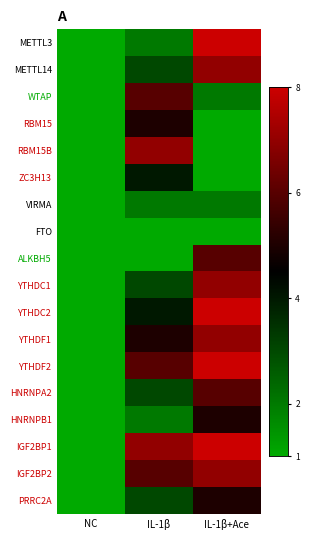

Reading right to left, what are all the values shown in this chart?

METTL3: IL-1β+Ace=8	IL-1β=2	NC=1
METTL14: IL-1β+Ace=7	IL-1β=3	NC=1
WTAP: IL-1β+Ace=2	IL-1β=6	NC=1
RBM15: IL-1β+Ace=1	IL-1β=5	NC=1
RBM15B: IL-1β+Ace=1	IL-1β=7	NC=1
ZC3H13: IL-1β+Ace=1	IL-1β=4	NC=1
VIRMA: IL-1β+Ace=2	IL-1β=2	NC=1
FTO: IL-1β+Ace=1	IL-1β=1	NC=1
ALKBH5: IL-1β+Ace=6	IL-1β=1	NC=1
YTHDC1: IL-1β+Ace=7	IL-1β=3	NC=1
YTHDC2: IL-1β+Ace=8	IL-1β=4	NC=1
YTHDF1: IL-1β+Ace=7	IL-1β=5	NC=1
YTHDF2: IL-1β+Ace=8	IL-1β=6	NC=1
HNRNPA2: IL-1β+Ace=6	IL-1β=3	NC=1
HNRNPB1: IL-1β+Ace=5	IL-1β=2	NC=1
IGF2BP1: IL-1β+Ace=8	IL-1β=7	NC=1
IGF2BP2: IL-1β+Ace=7	IL-1β=6	NC=1
PRRC2A: IL-1β+Ace=5	IL-1β=3	NC=1